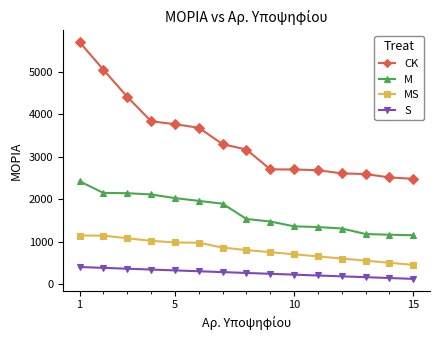

What is the sum of all MS values?

12189